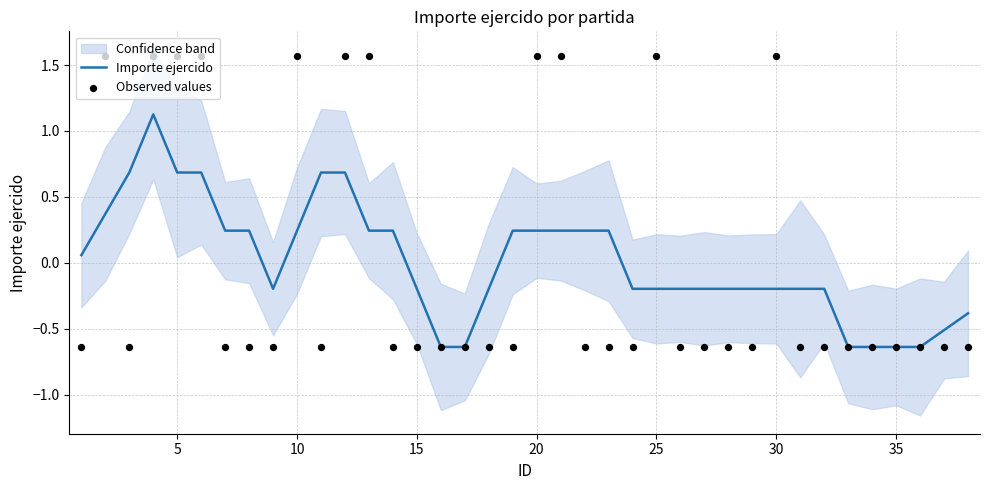

Which series reaches the minimum Y coordinate?

Importe ejercido